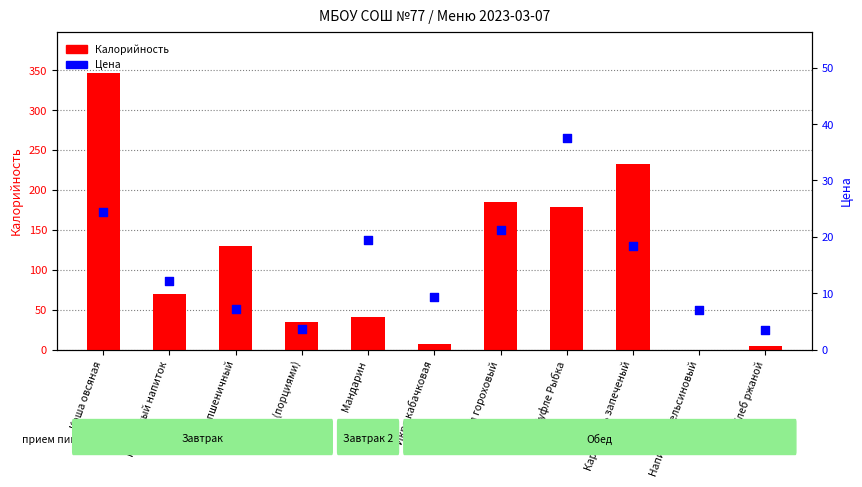

Which series has the largest Y range (max minus min)?

Калорийность